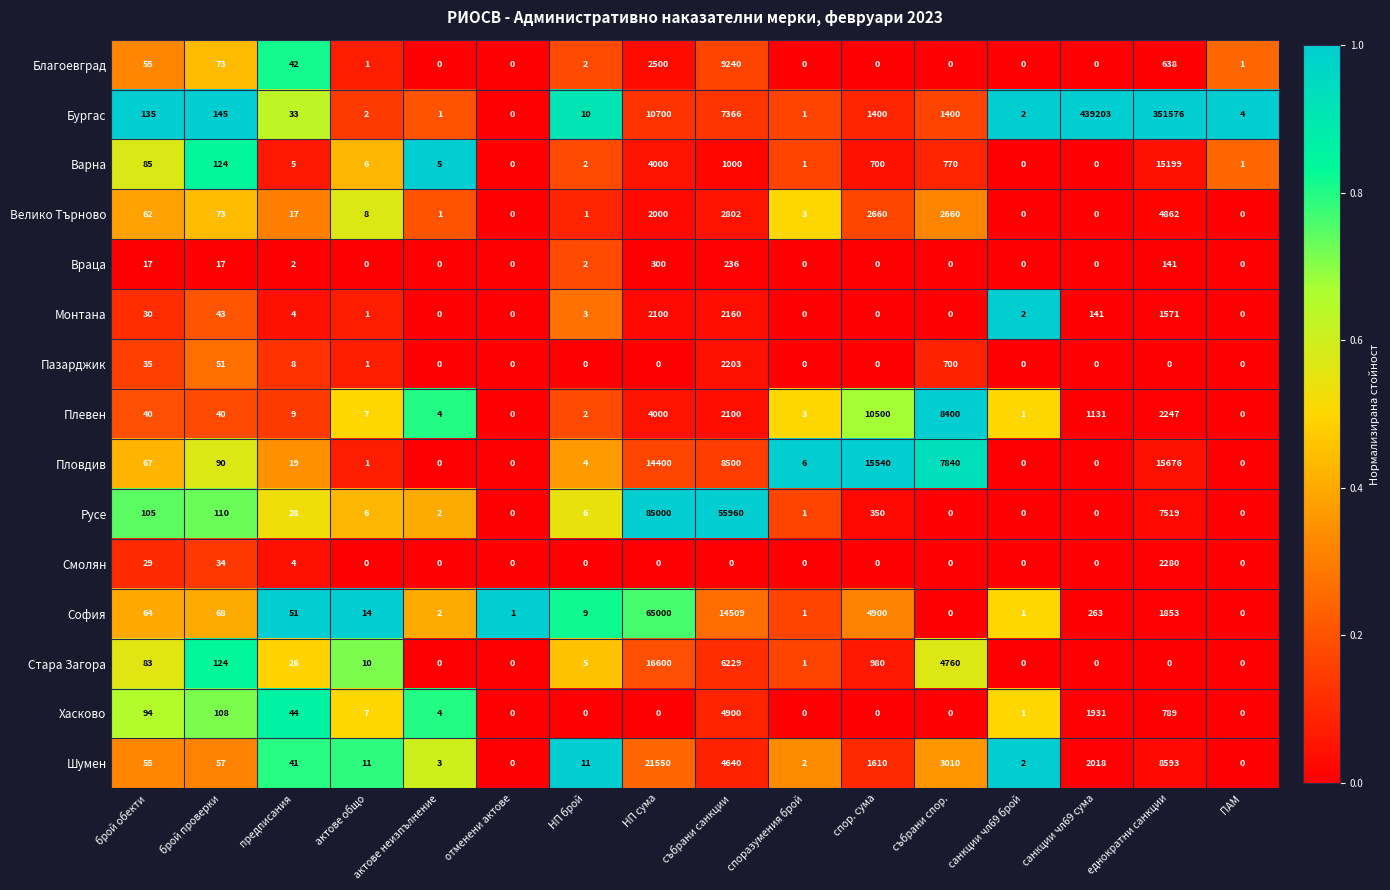

Which series has the largest total across all categories?

Бургас